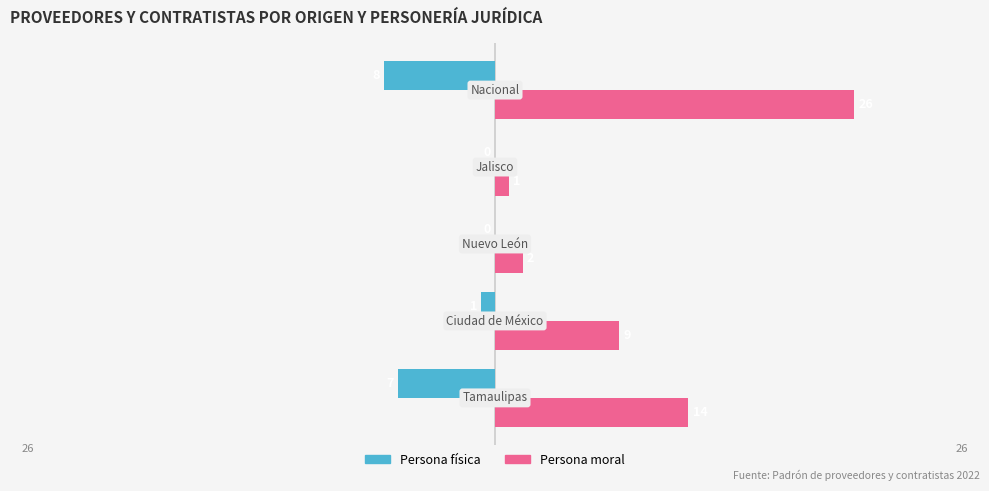

What is the difference between the highest and lowest values at −30?

8